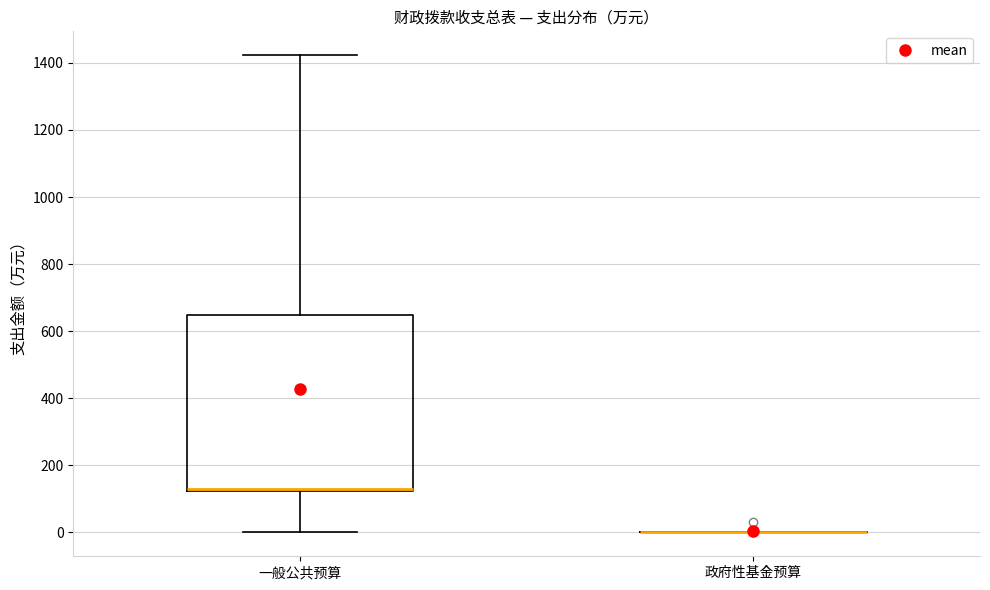

Reading left to right, read every box against the y-axis: the position of its median line, the range the box covers, and the ends of its whiskers. The values are not printed on the chart, so give them approximately, as read against the axis.

一般公共预算: median 120 (drawn on the box's lower edge), box 120 to 640, whiskers 0 to 1420
政府性基金预算: box collapsed to a line at 0, whiskers 0 to 0